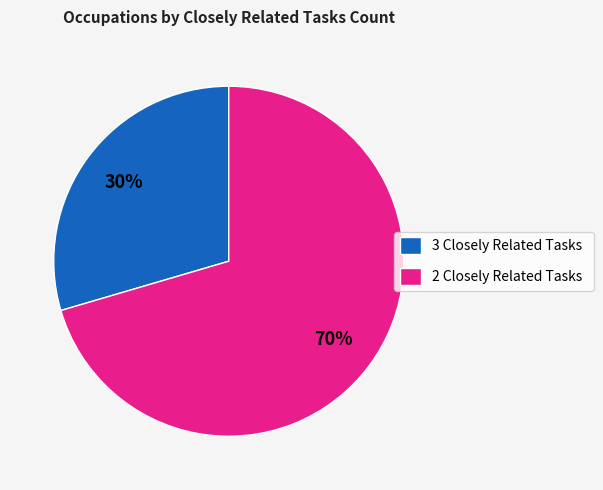

To the nearest percent, what is the average slice percentage?

50%